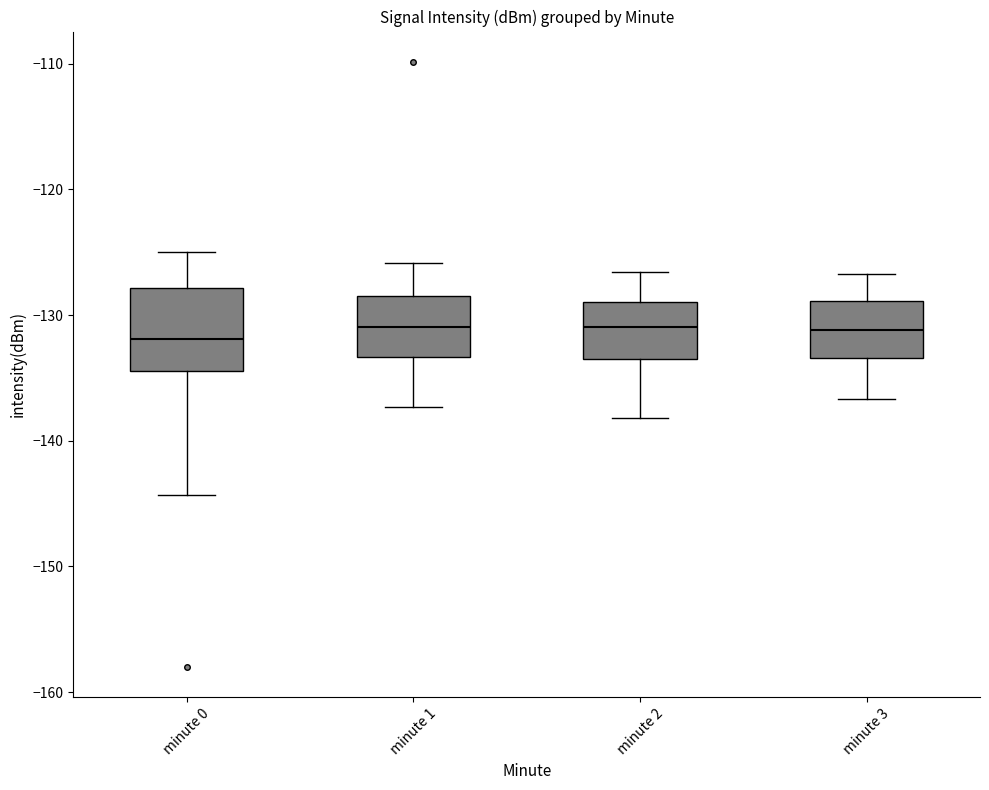

Comparing the boxes themselves (not the whiskers), which one is the tallest?

minute 0